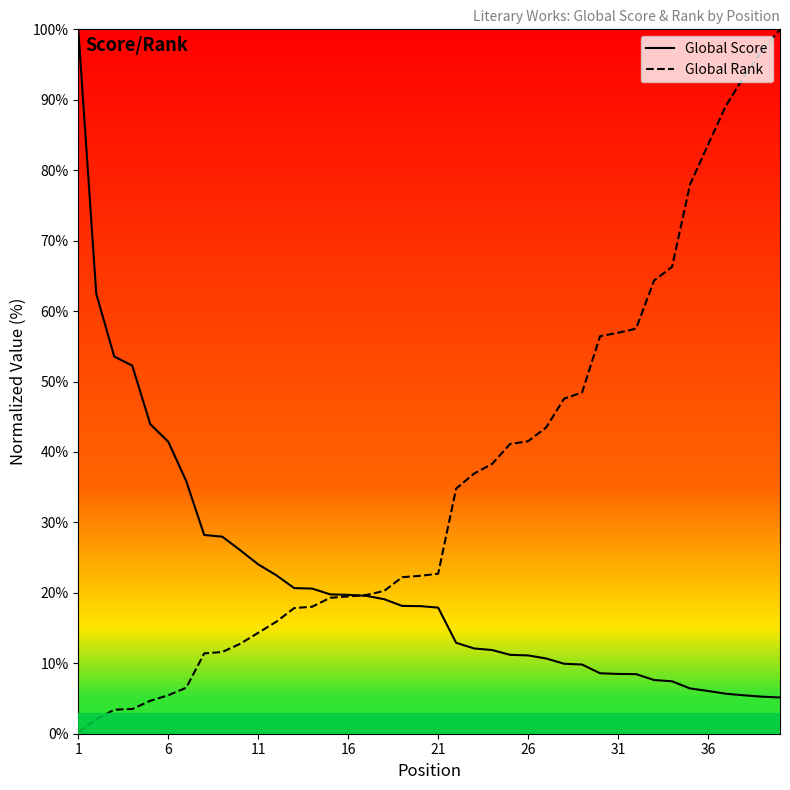

Is the value of Global Rank at 31 greater than the value of Global Score at 10?

No